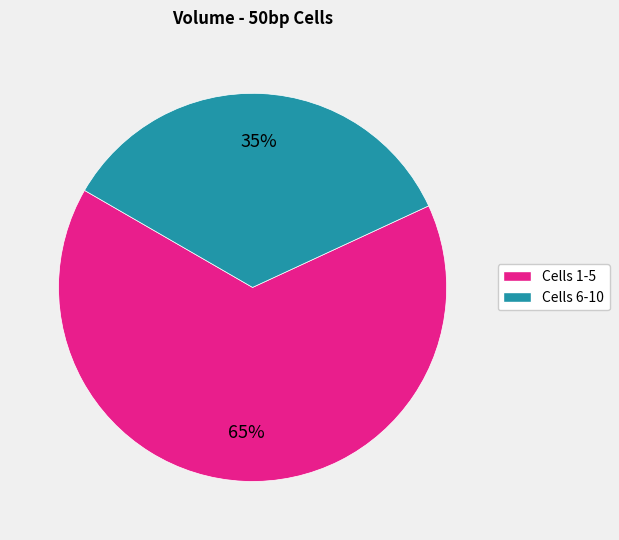

Is there a majority slice in this chart?

Yes